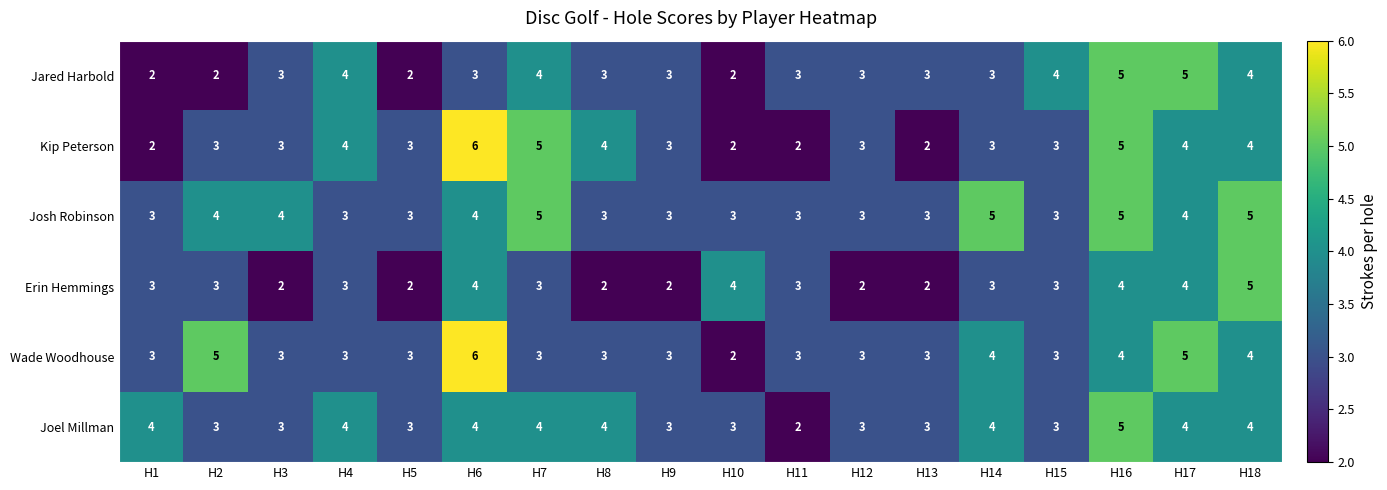

The value of Jared Harbold at H11 is 2. True or false?

False